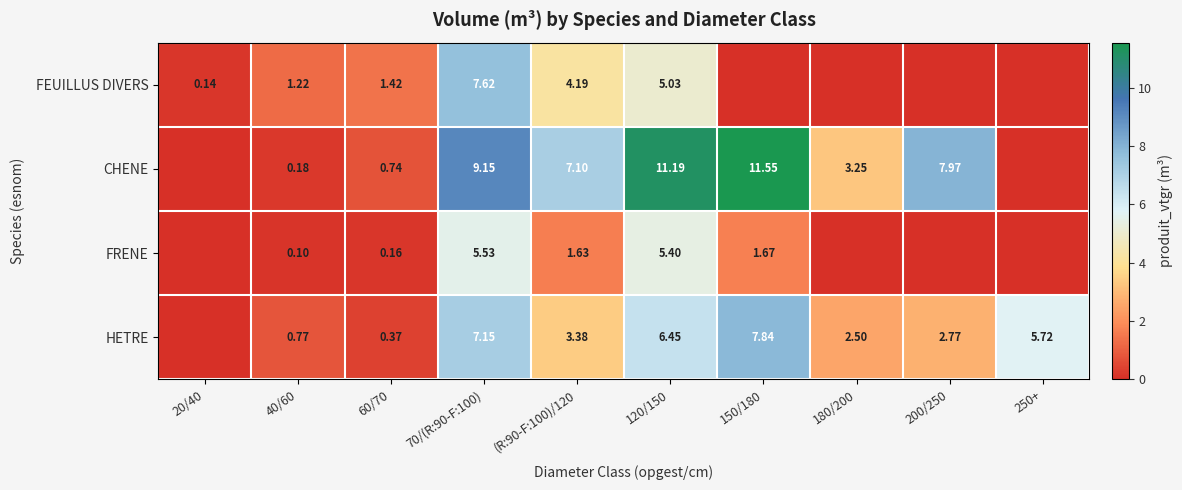

Rank the series at 120/150 from lowest to highest value.

FEUILLUS DIVERS, FRENE, HETRE, CHENE